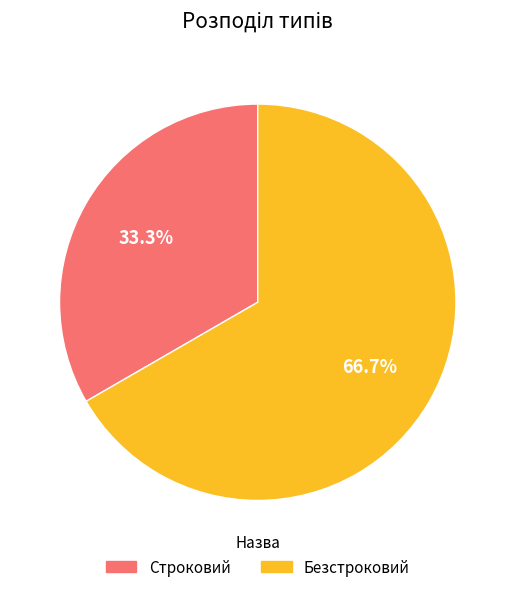

What percentage is the Безстроковий slice, to the nearest percent?

67%